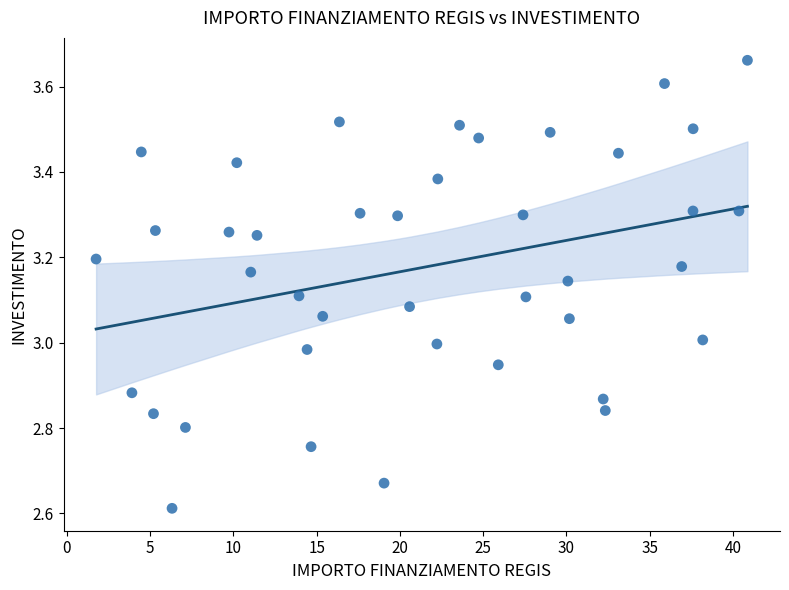

What is the range of Y values (max minus min)?

1.0